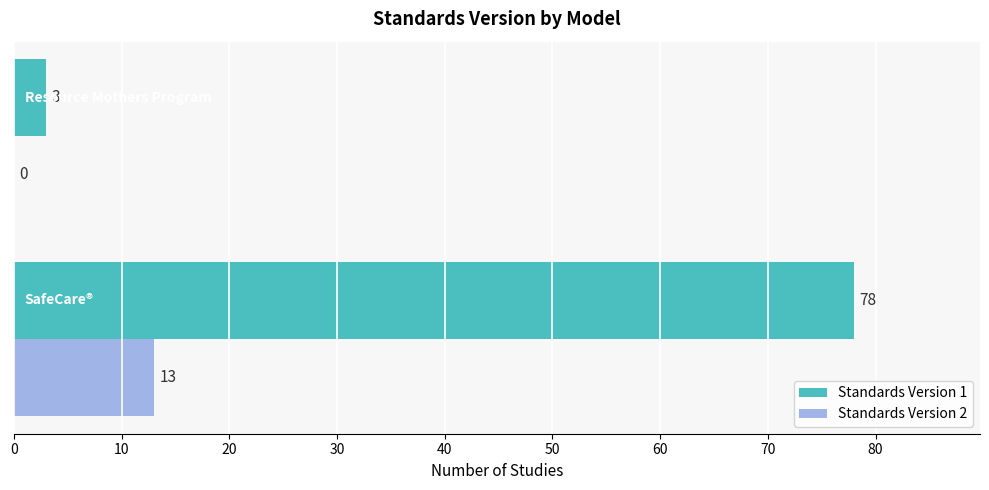

Which series has the largest range (max minus min)?

Standards Version 1